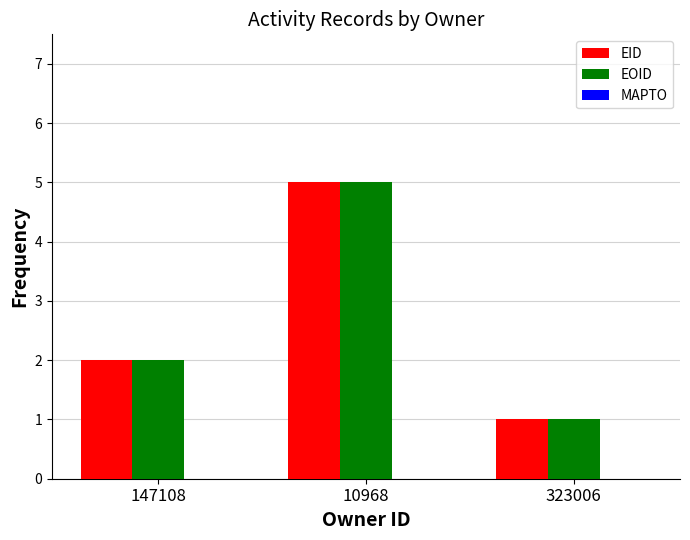

What is the value of the EID bar at the 1st from the left?

2